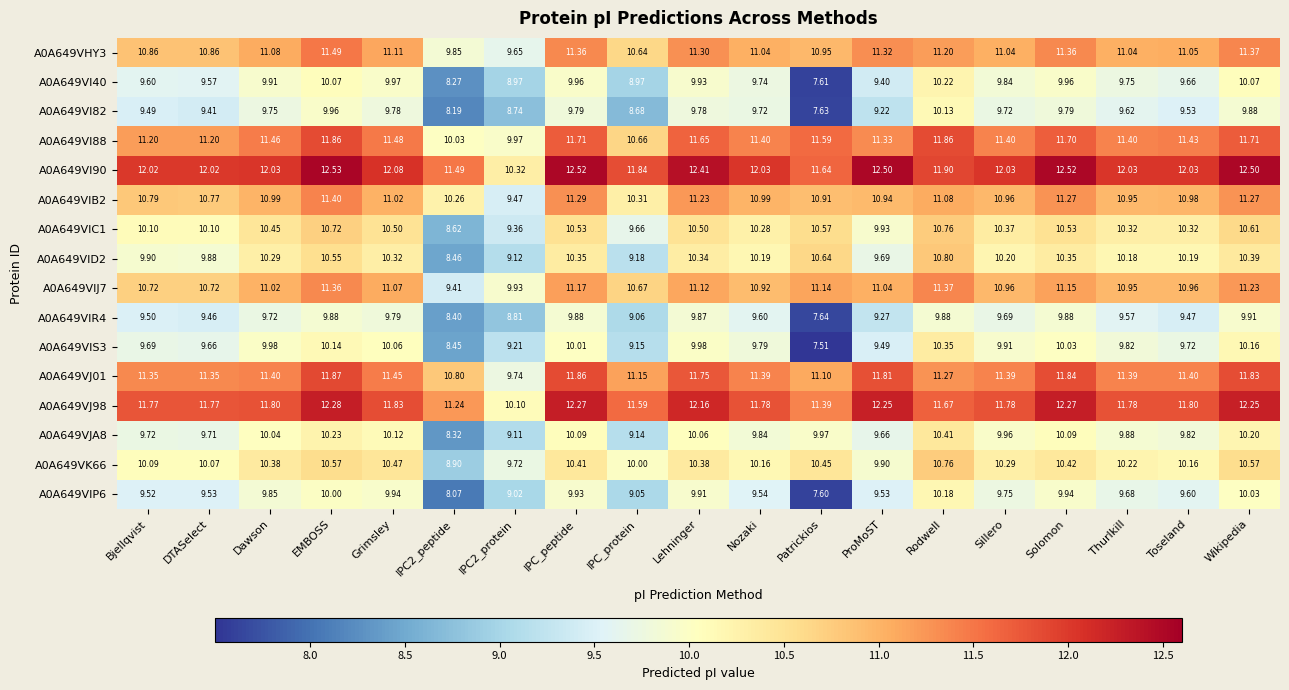

At how many categories does at least one series exceed 11?

18